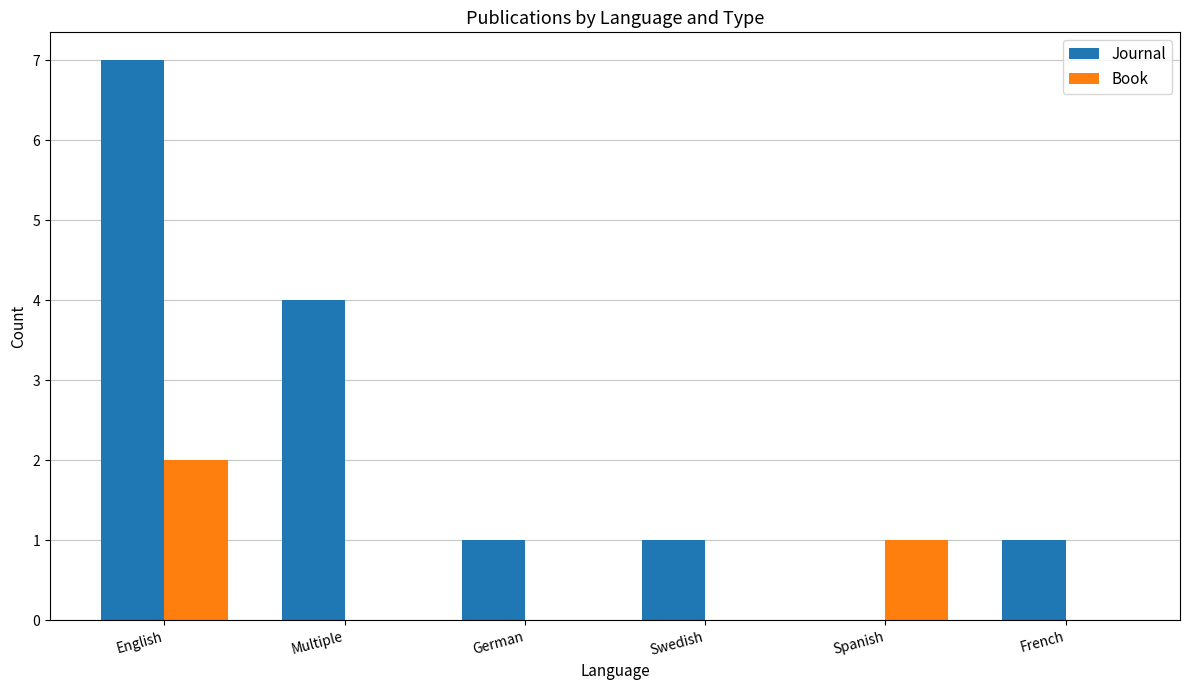

What is the difference between the Journal values at English and Spanish?

7